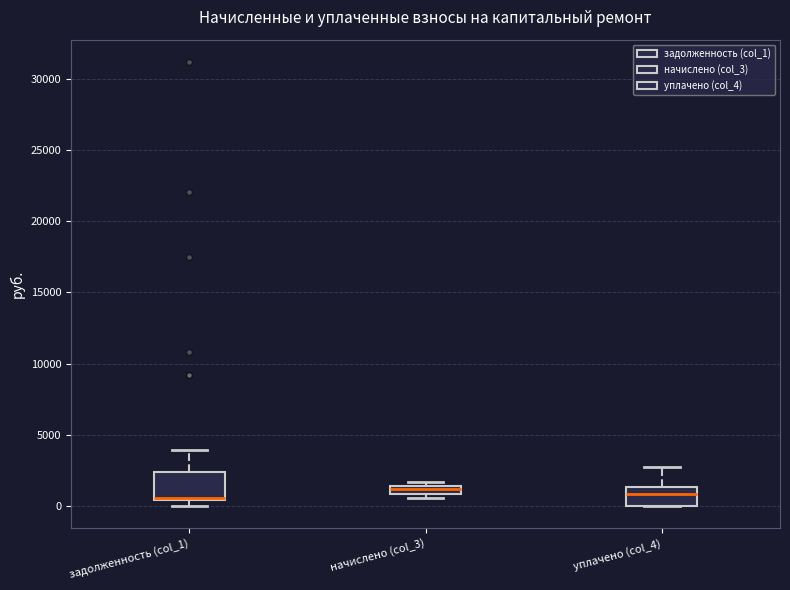

Where is the lower edge of the box for уплачено (col_4) on the y-axis? The values are not printed on the chart, so give them approximately, as read against the axis.

0